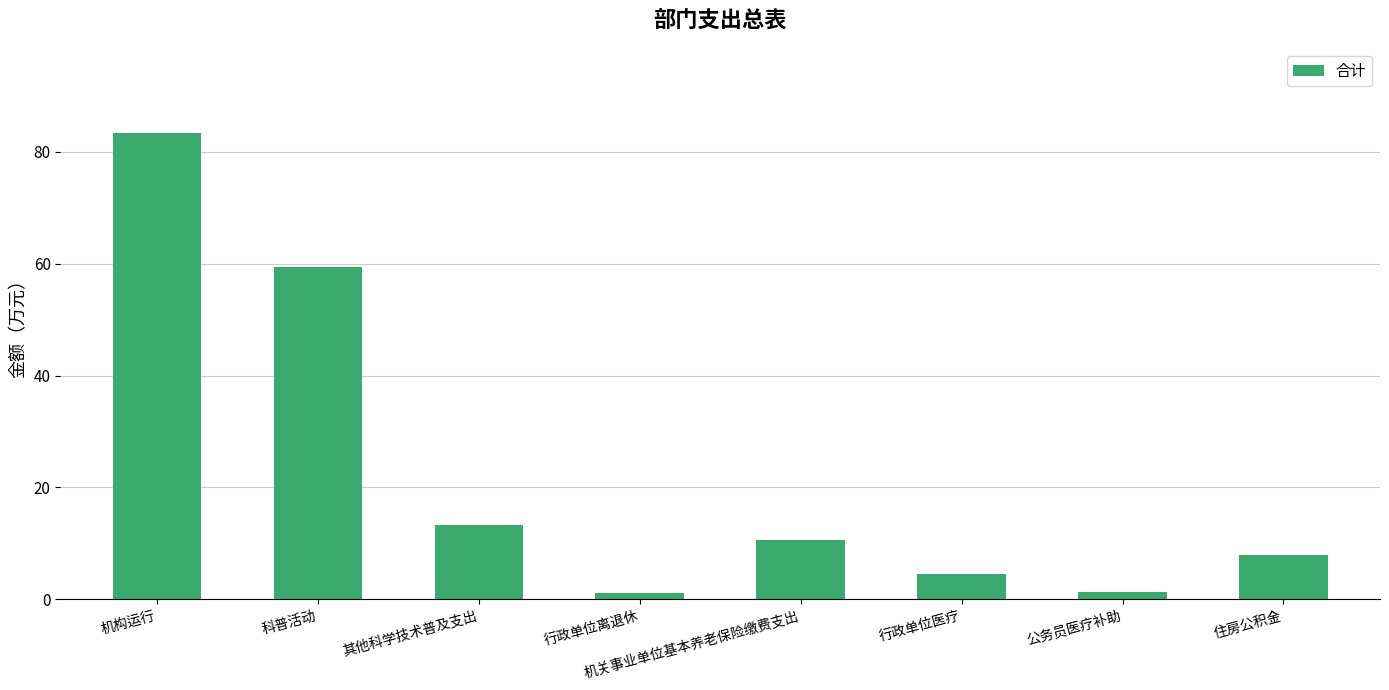

What is the average value?

22.7